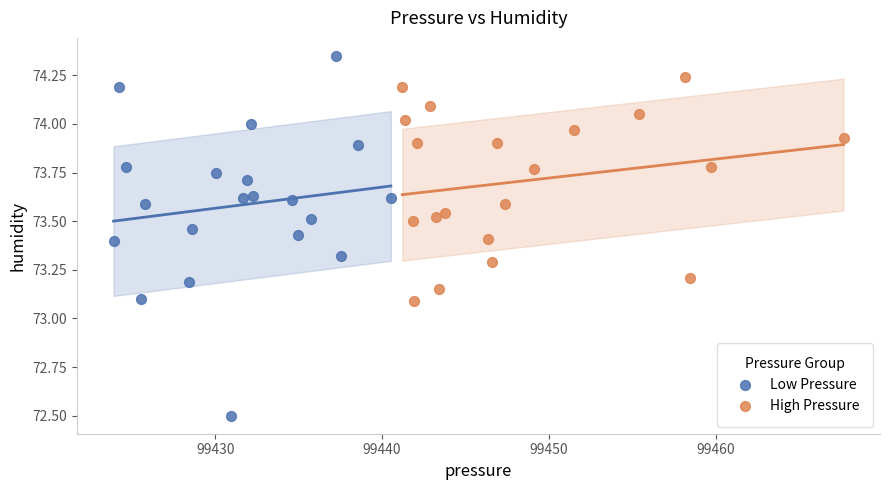

Which series contains the lowest Y value?

Low Pressure